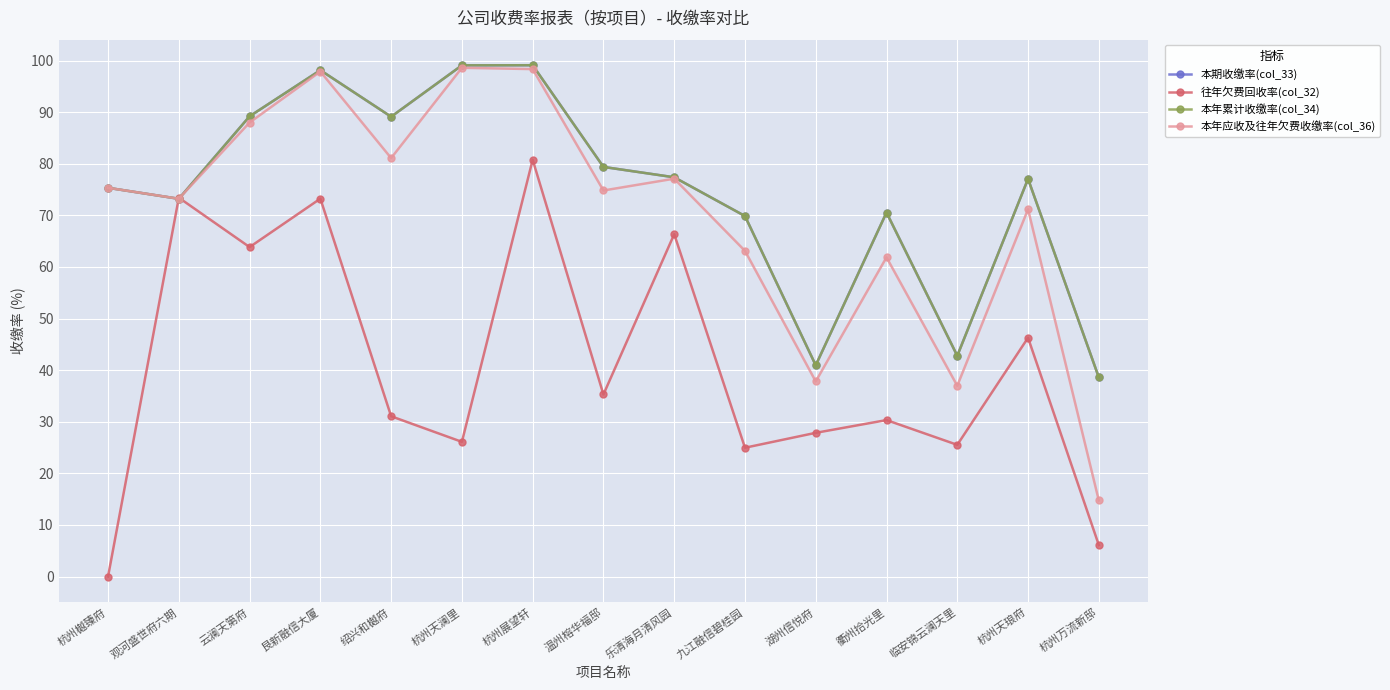

Is this an area chart (filled region under the line)?

No